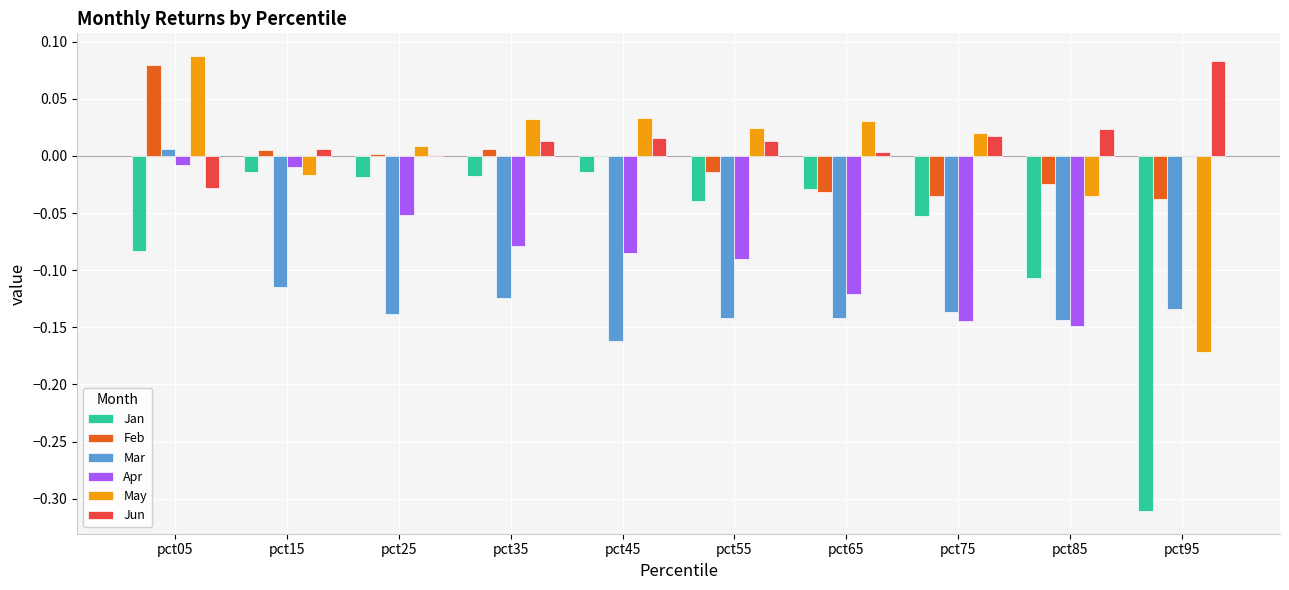

How many distinct data groups are displayed?

6